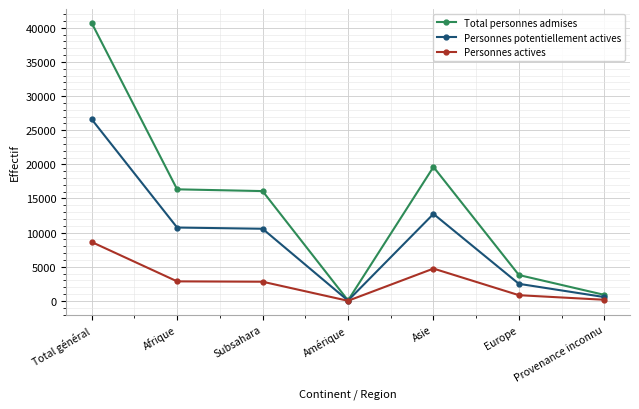

Rank the series by their maximum value, from lowest to highest.

Personnes actives, Personnes potentiellement actives, Total personnes admises